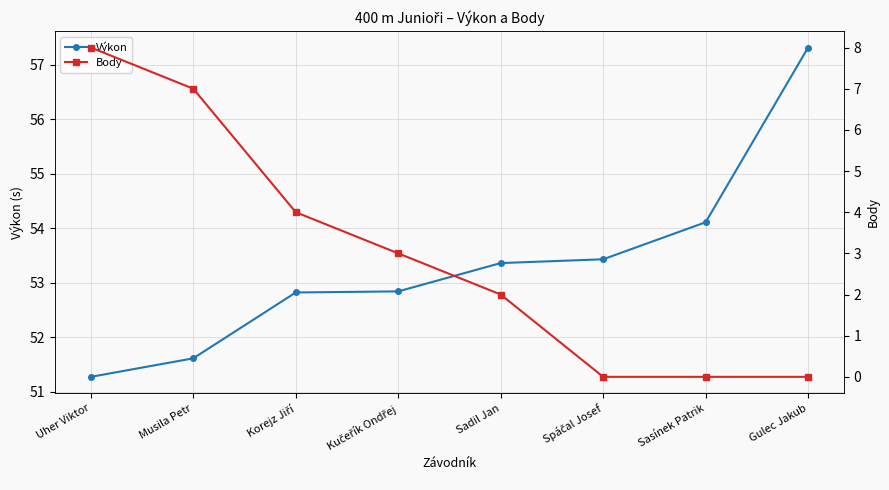

Which category has the lowest value across all series?

Spáčal Josef